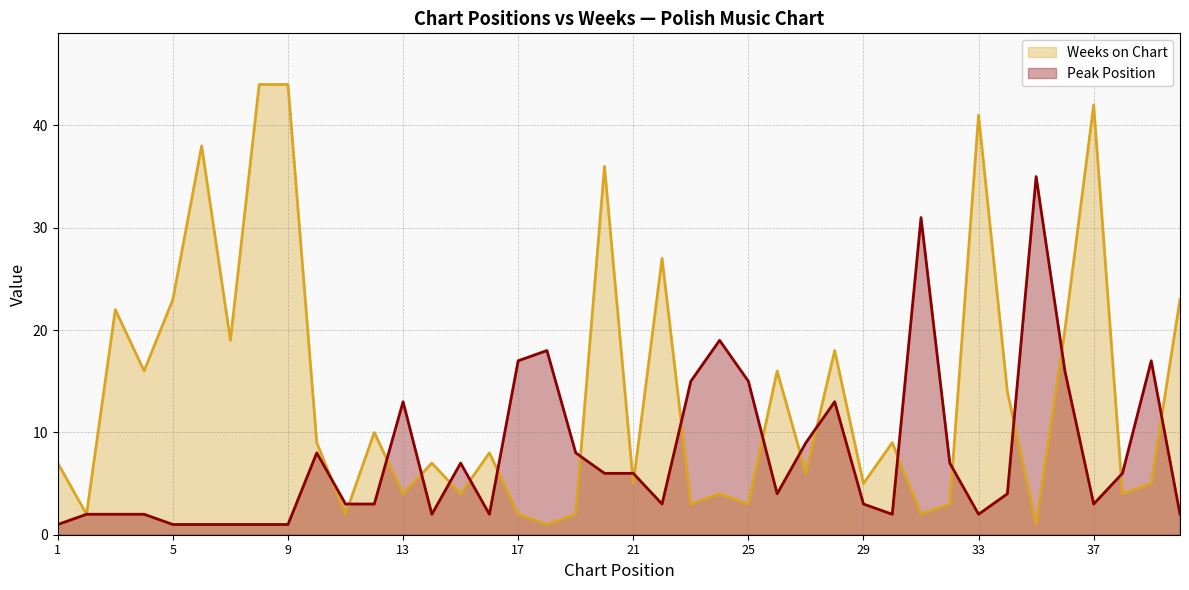

Which series has the largest total across all categories?

Weeks on Chart